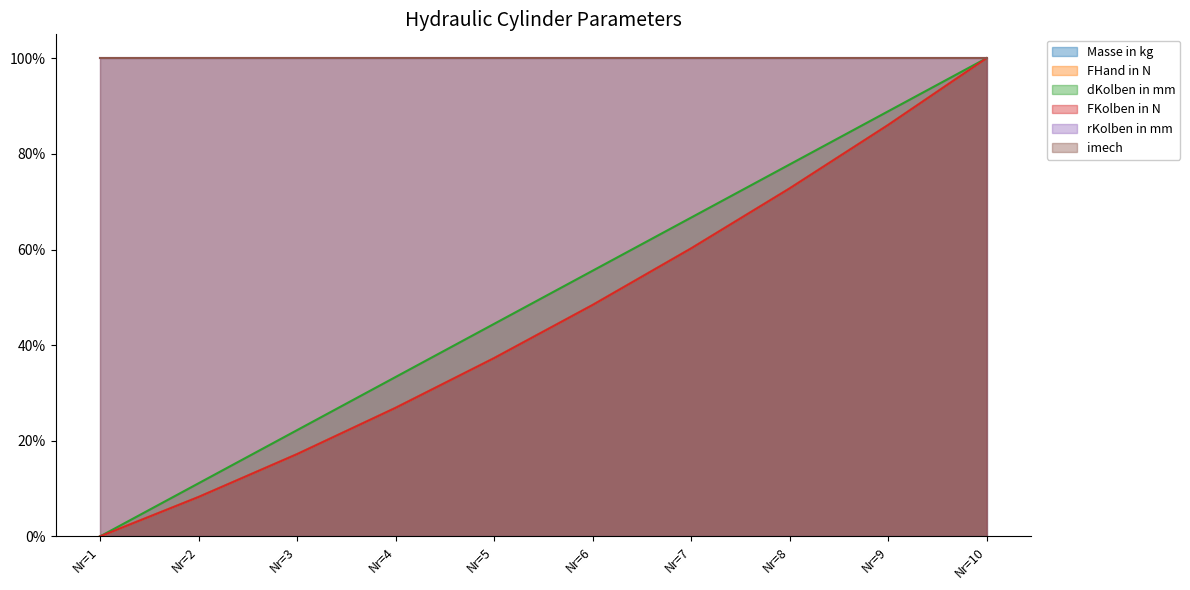

Is the value of FHand in N at Nr=8 greater than the value of dKolben in mm at Nr=2?

Yes